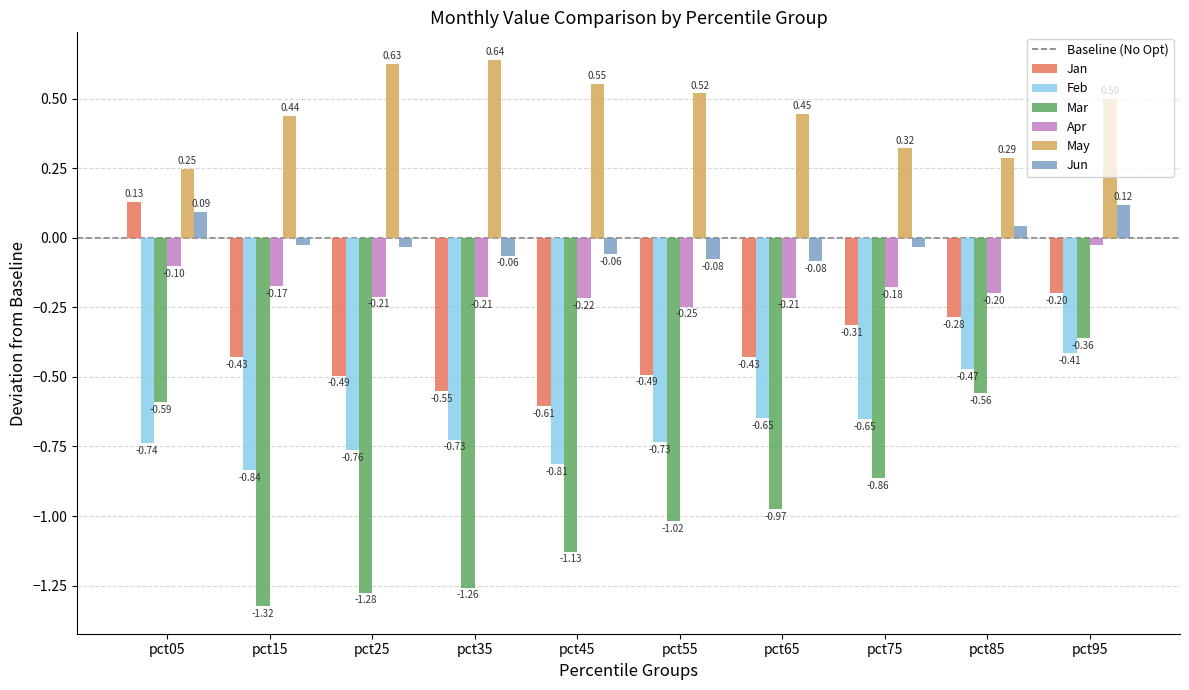

What is the spread (max minus min) of values at pct95?

0.9